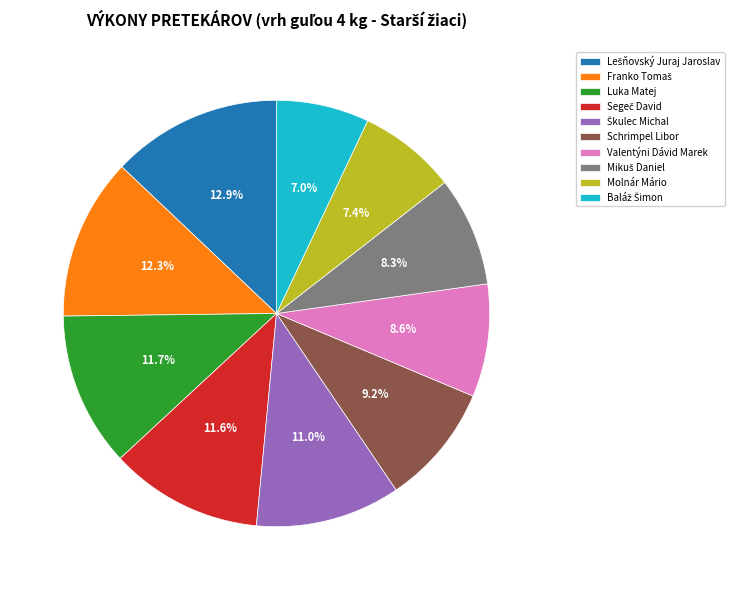

Count the number of slices in the pie.

10